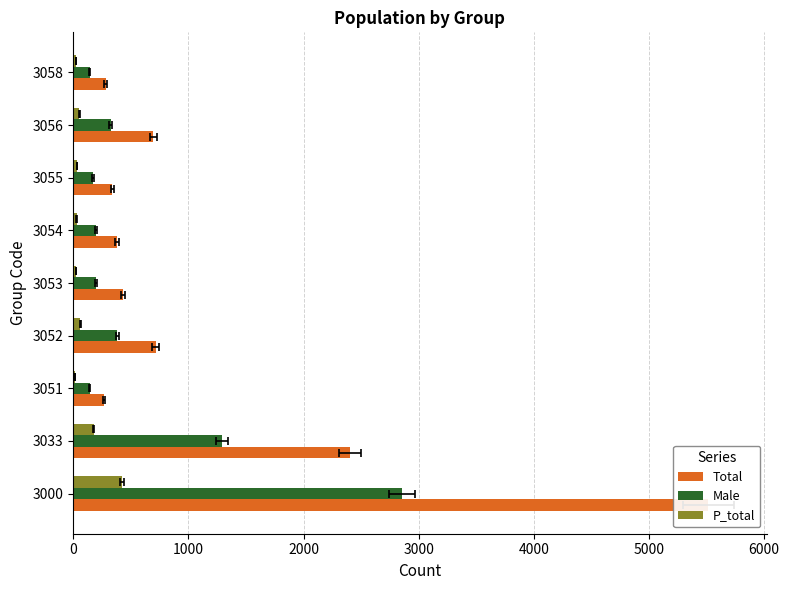

What is the greatest value displayed?

5514